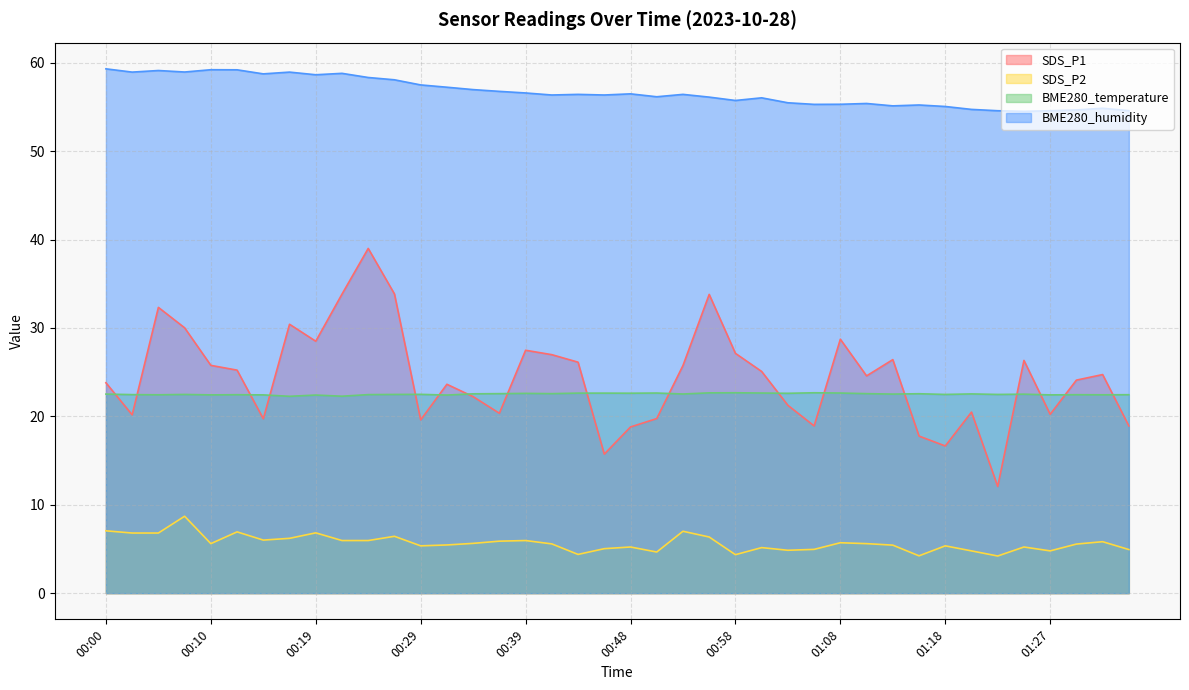

What is the minimum value for SDS_P1?

12.1